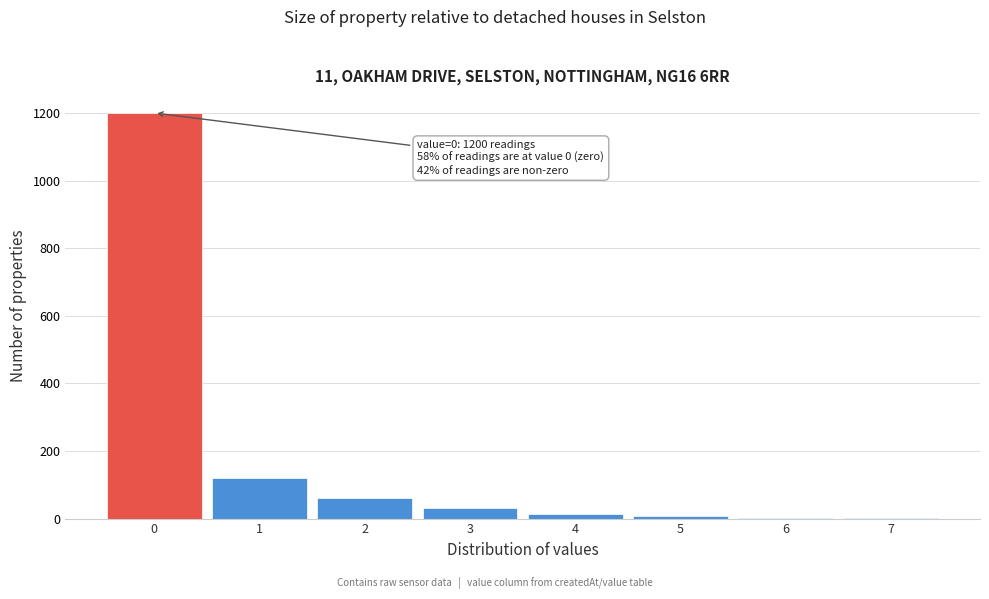

Over which range of the x-axis is the bar tallest?

-0.5 to 0.5